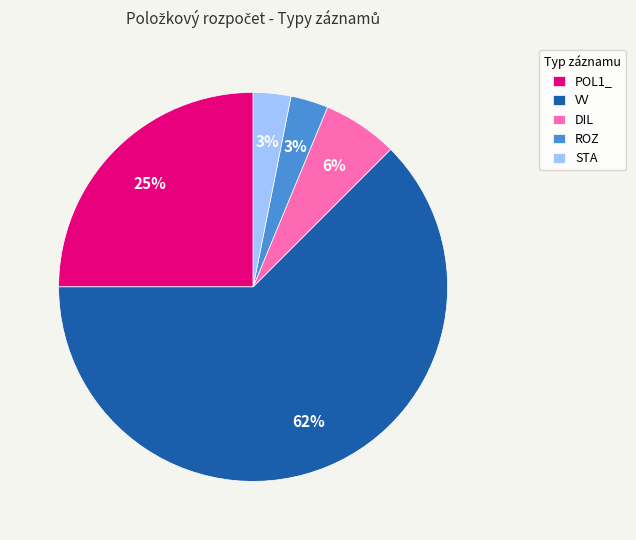

Approximately how many times larger is the value at POL1_ compared to VV?

0.4